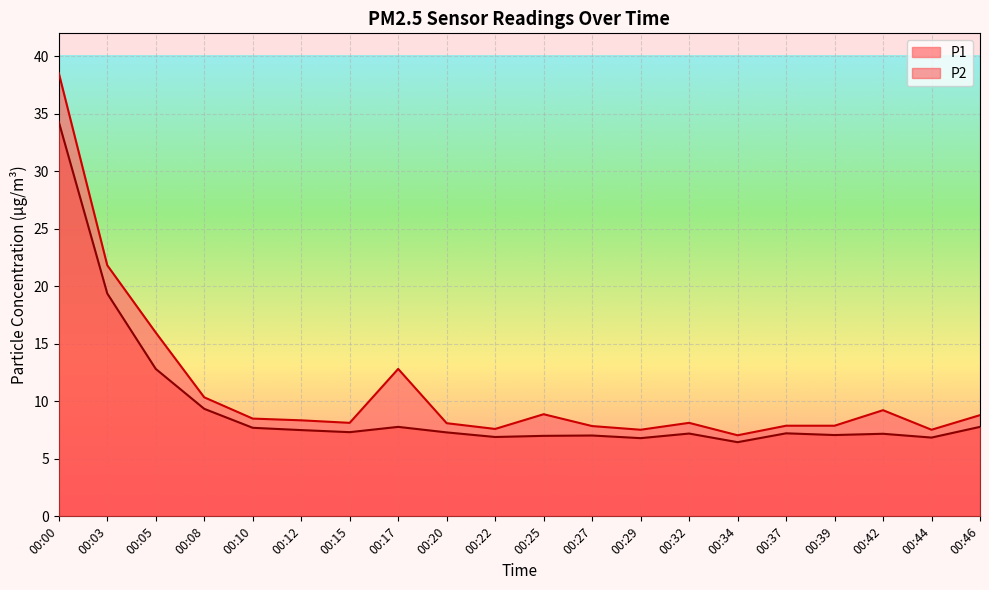

Where is P2 nearest to the value 20?

00:03